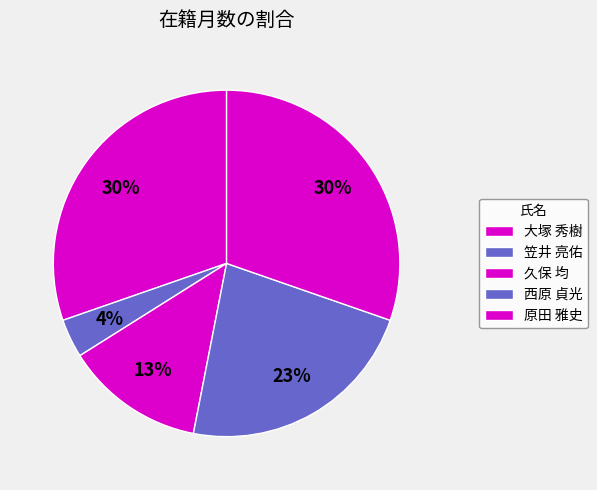

Which category has the smallest portion of the pie?

笠井 亮佑